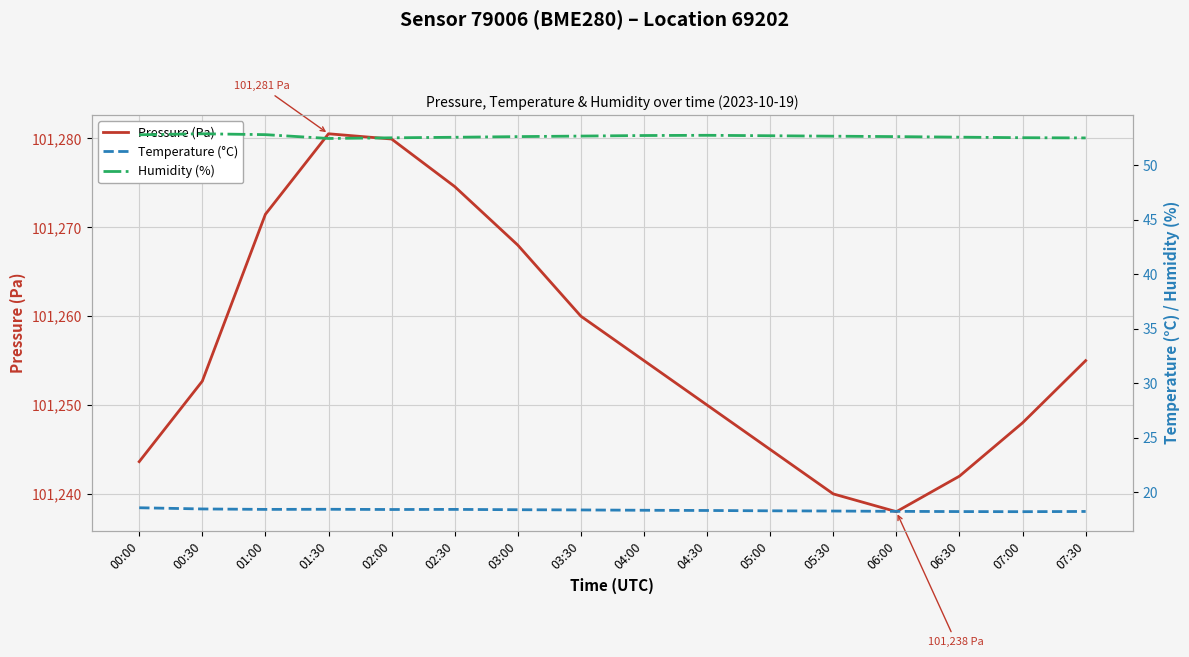

True or false: Pressure (Pa) and Humidity (%) cross at least once.

False